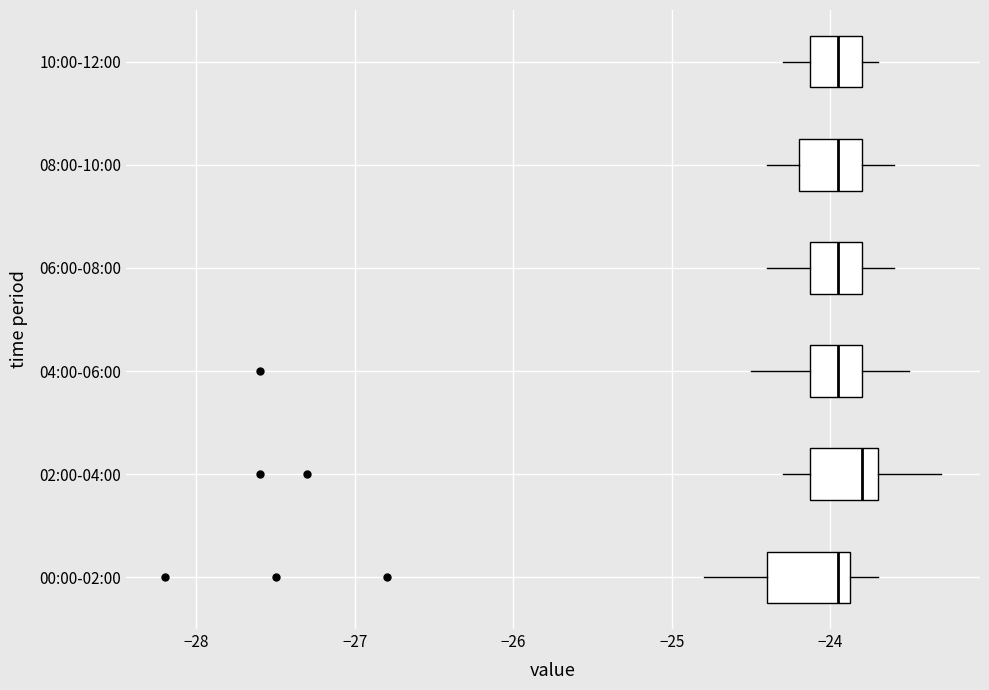

Reading bottom to top, read every box against the x-axis: the position of its median line, the range the box covers, and the ends of its whiskers. The values are not printed on the chart, so give them approximately, as read against the axis.

00:00-02:00: median -23.9 (just left of the box's right edge), box -24.4 to -23.9, whiskers -24.8 to -23.7
02:00-04:00: median -23.8, box -24.1 to -23.7, whiskers -24.3 to -23.3
04:00-06:00: median -23.9, box -24.1 to -23.8, whiskers -24.5 to -23.5
06:00-08:00: median -23.9, box -24.1 to -23.8, whiskers -24.4 to -23.6
08:00-10:00: median -23.9, box -24.2 to -23.8, whiskers -24.4 to -23.6
10:00-12:00: median -23.9, box -24.1 to -23.8, whiskers -24.3 to -23.7